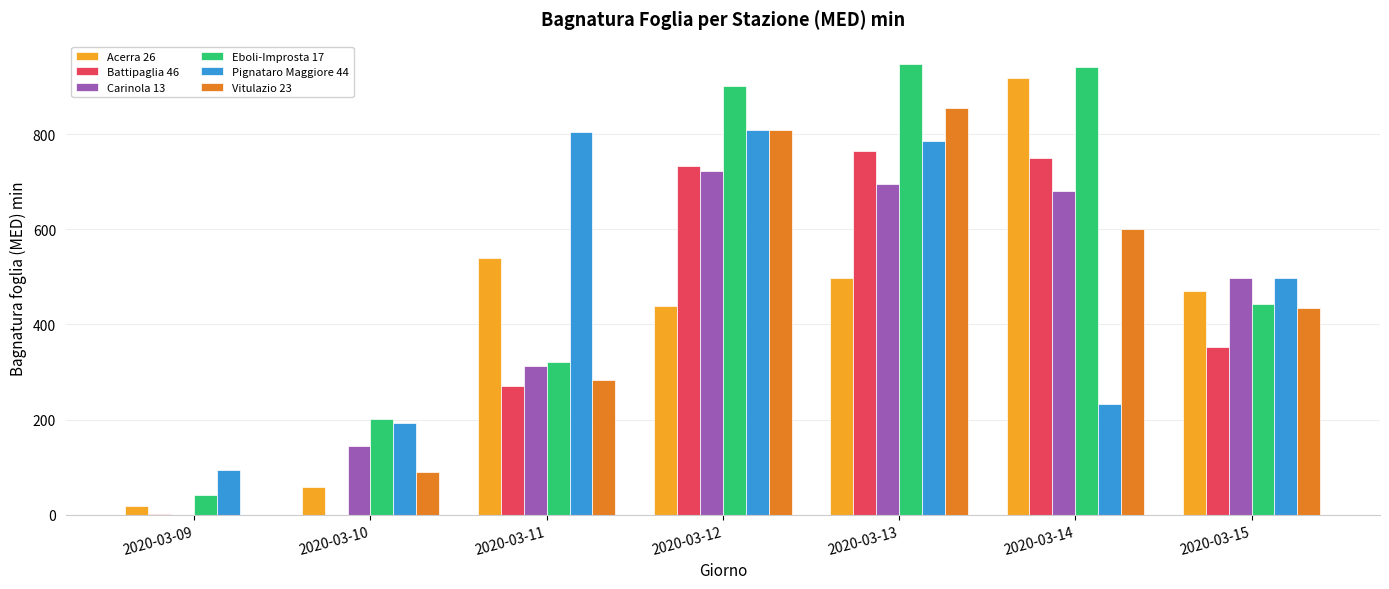

What is the sum of all Carinola 13 values?

3052.2